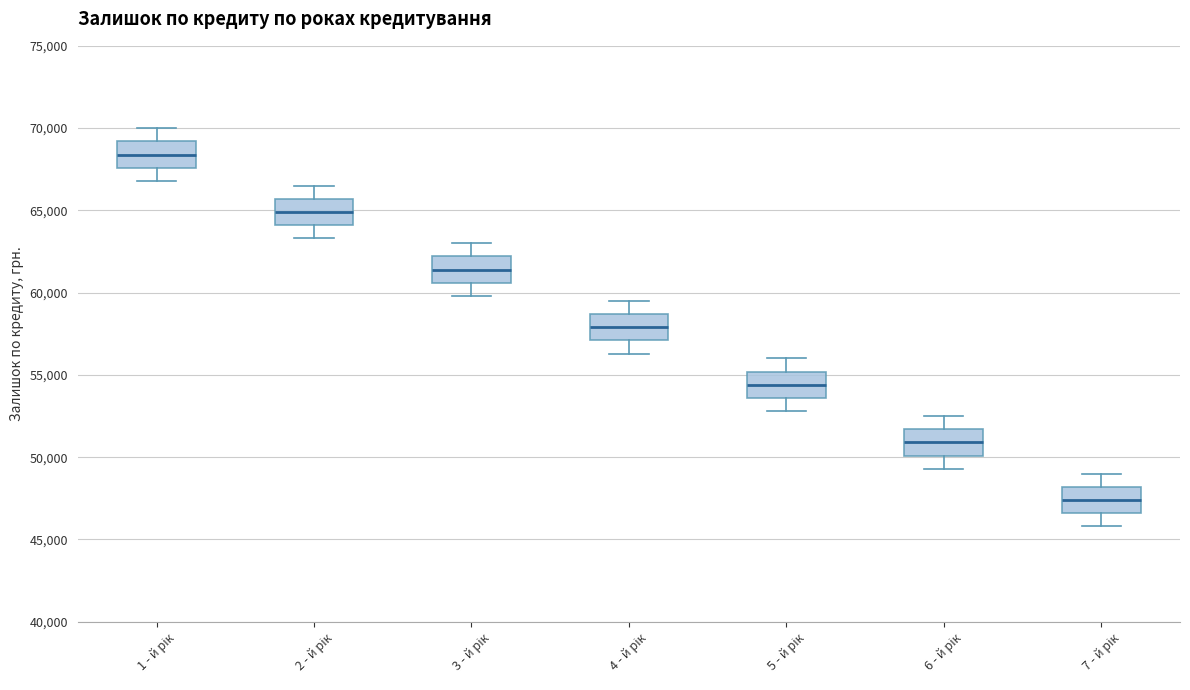

Where does the median line of the box for 2 - й рік sit on the y-axis? The values are not printed on the chart, so give them approximately, as read against the axis.

65000